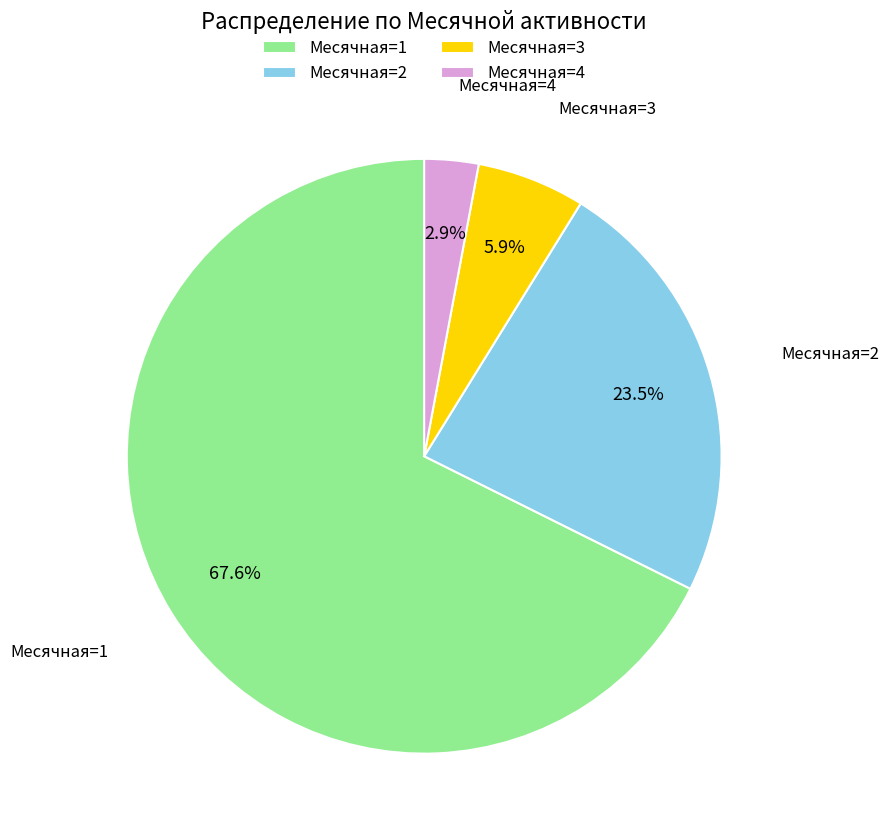

To the nearest percent, what is the average slice percentage?

25%